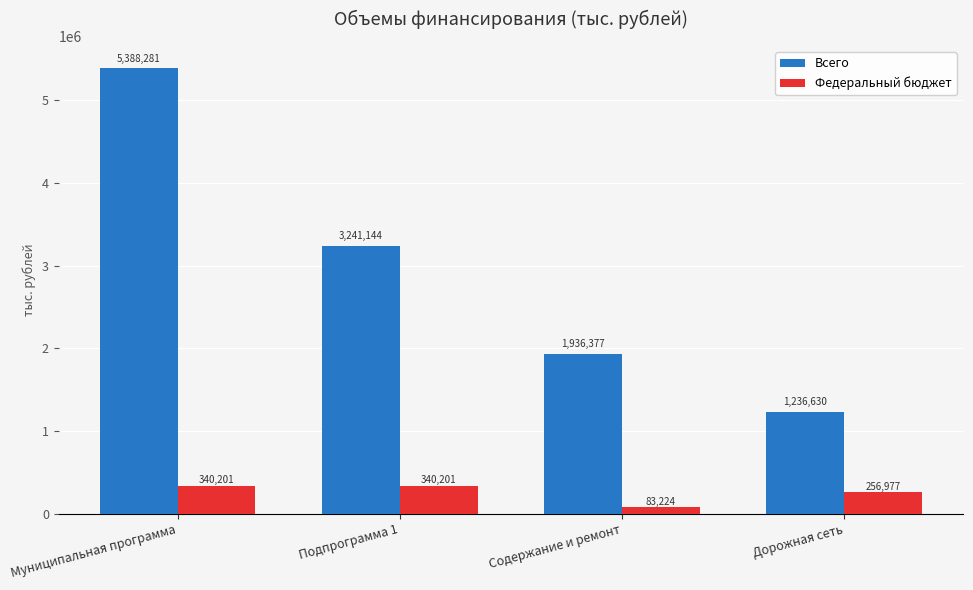

Is the value of Всего at Дорожная сеть greater than the value of Федеральный бюджет at Муниципальная программа?

Yes